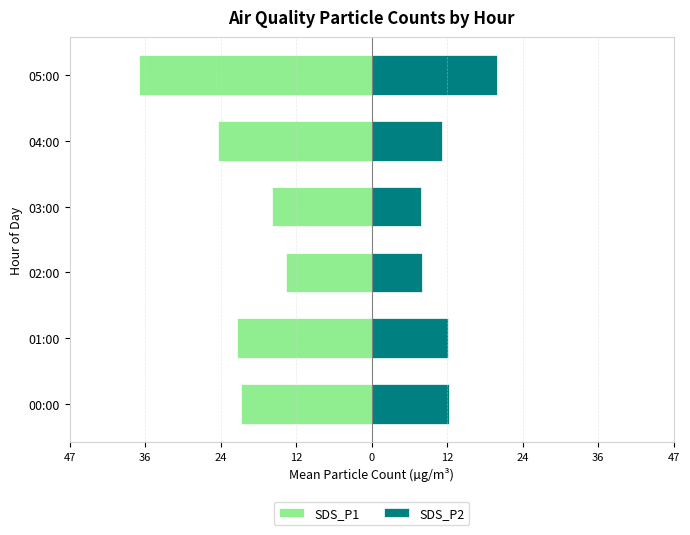

What is the average value of the SDS_P1 series?

-21.9